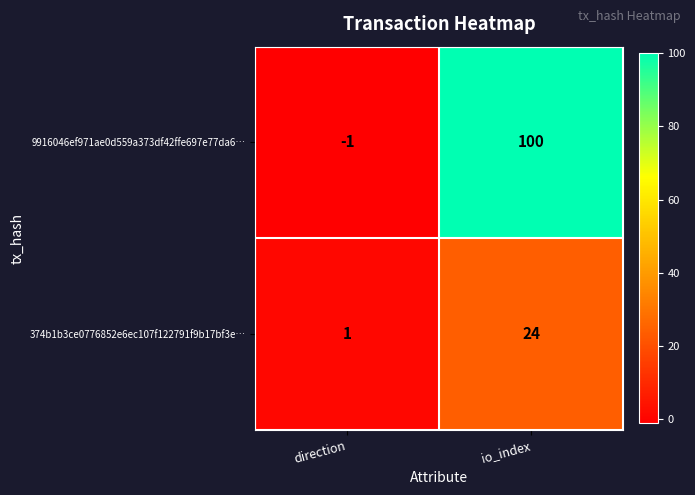

At which category is the sum across all series the highest?

io_index